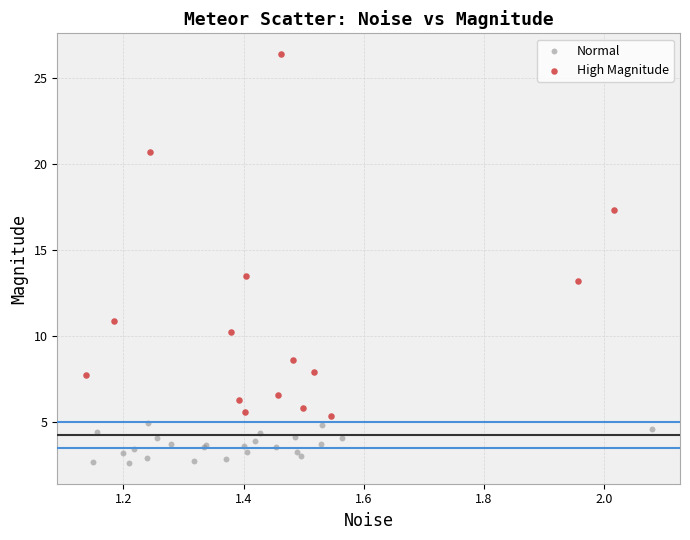

Which series has the widest spread of Y values?

High Magnitude